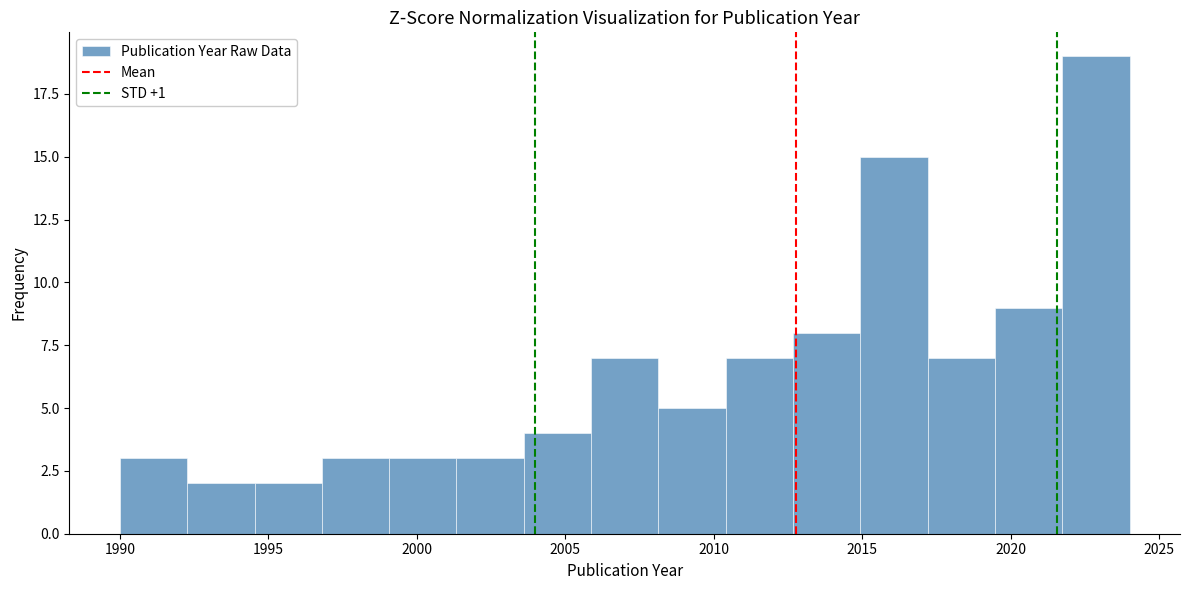

Which range on the x-axis has the tallest bar?

2021.5 to 2024.0